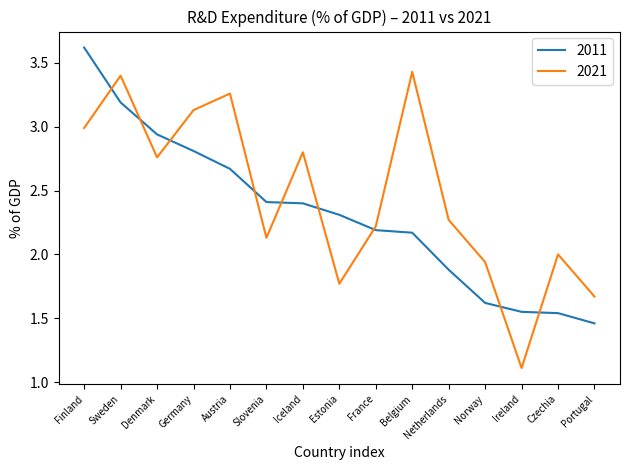

List the series in order of their overall mean, lowest first.

2011, 2021